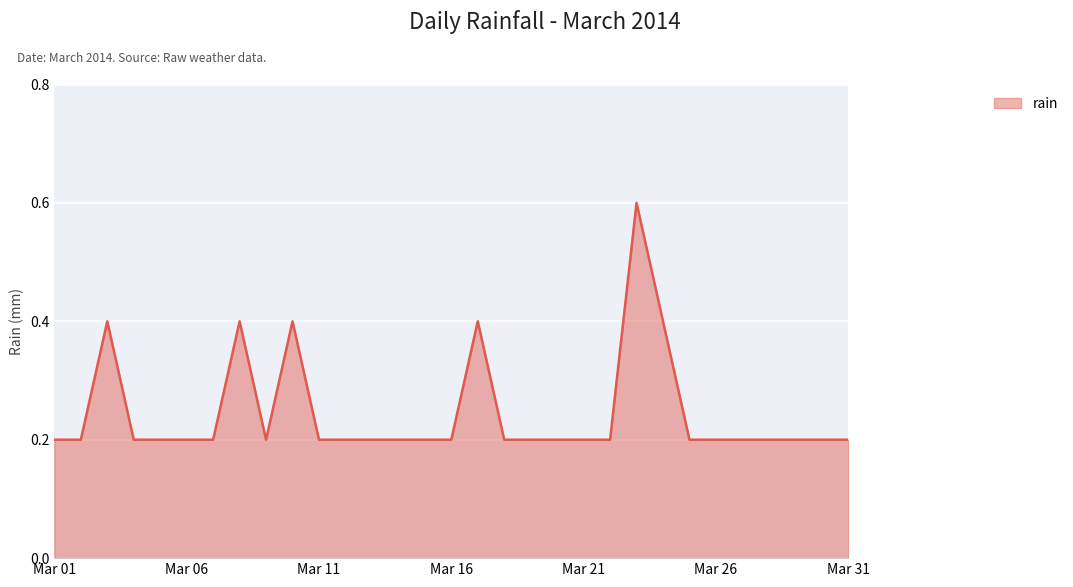

What is the greatest value displayed?

0.6